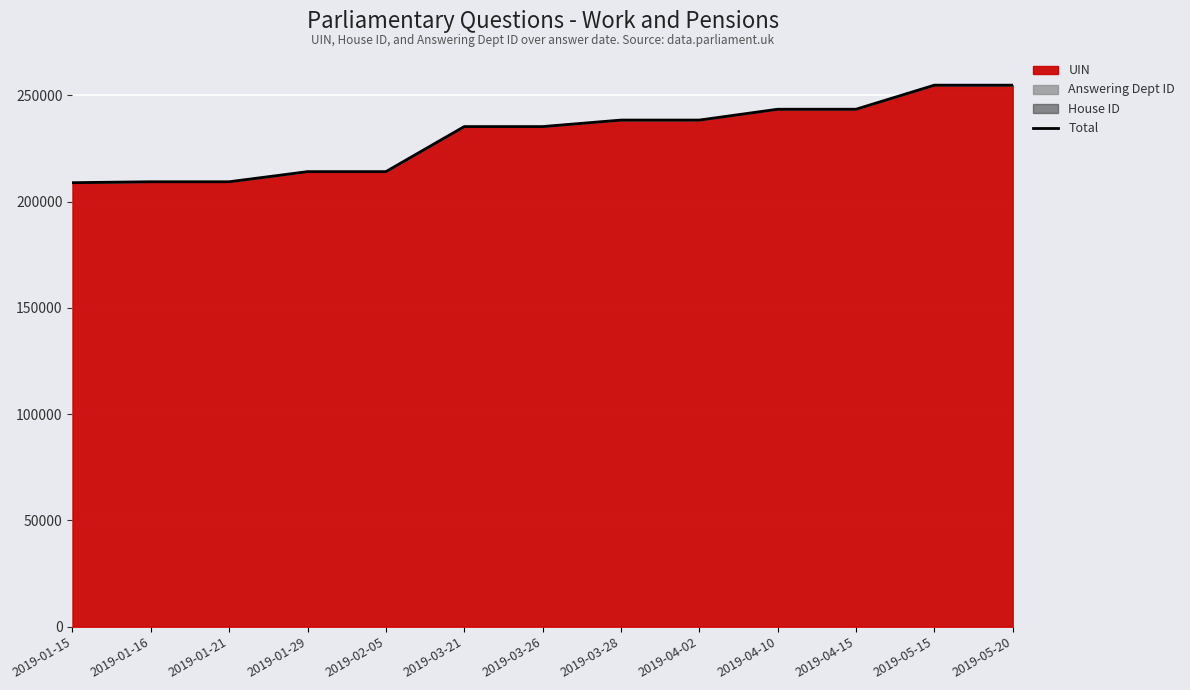

Is it true that the value at 2019-05-20 is 416291?

False